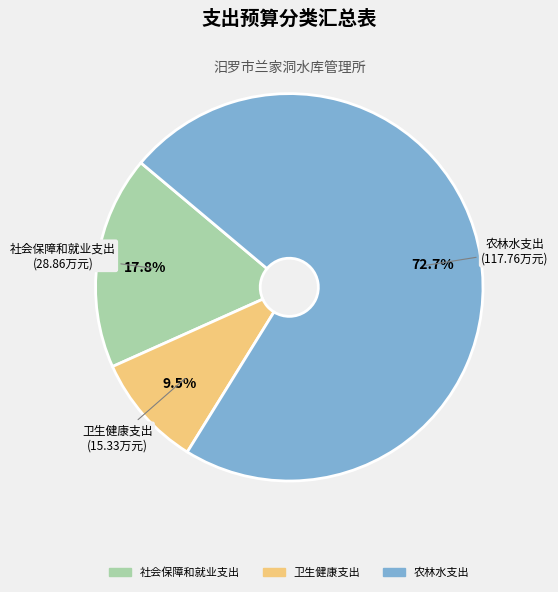

What percentage is the 社会保障和就业支出 slice, to the nearest percent?

18%